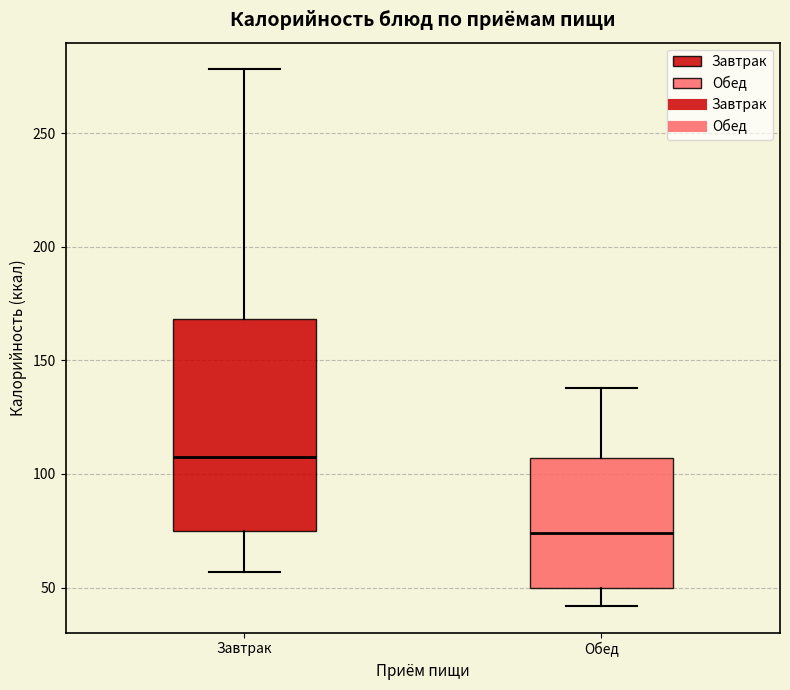

Where does the upper whisker of the box for Завтрак end on the y-axis? The values are not printed on the chart, so give them approximately, as read against the axis.

280